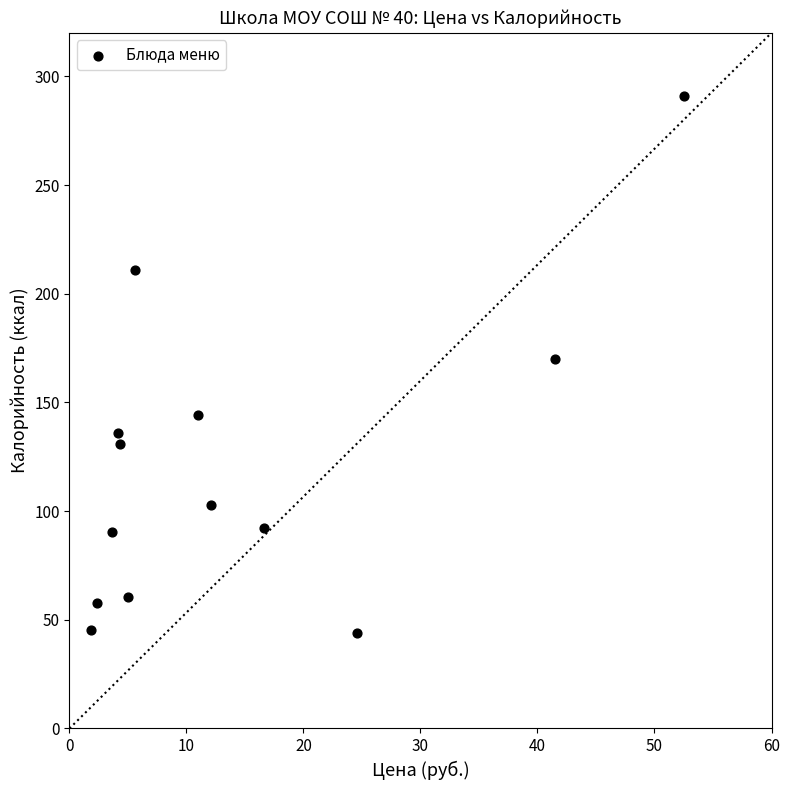

What is the range of Y values (max minus min)?

247.0